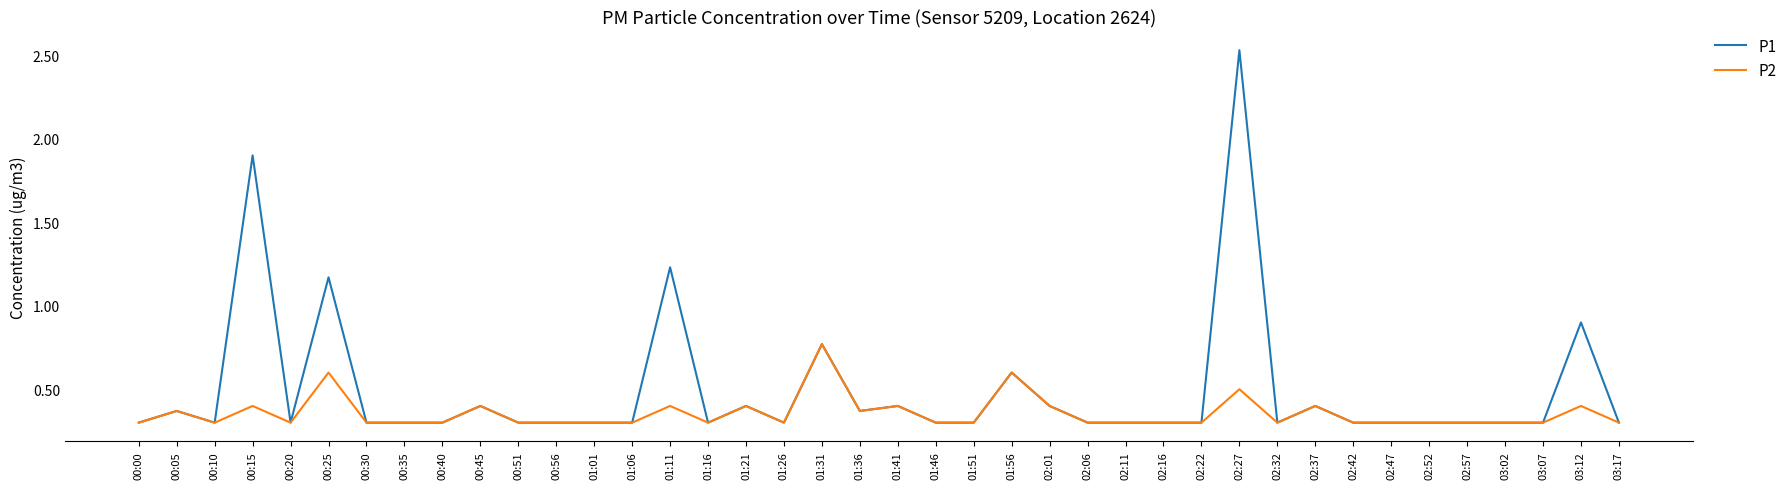

Rank the series by their average value, from lowest to highest.

P2, P1